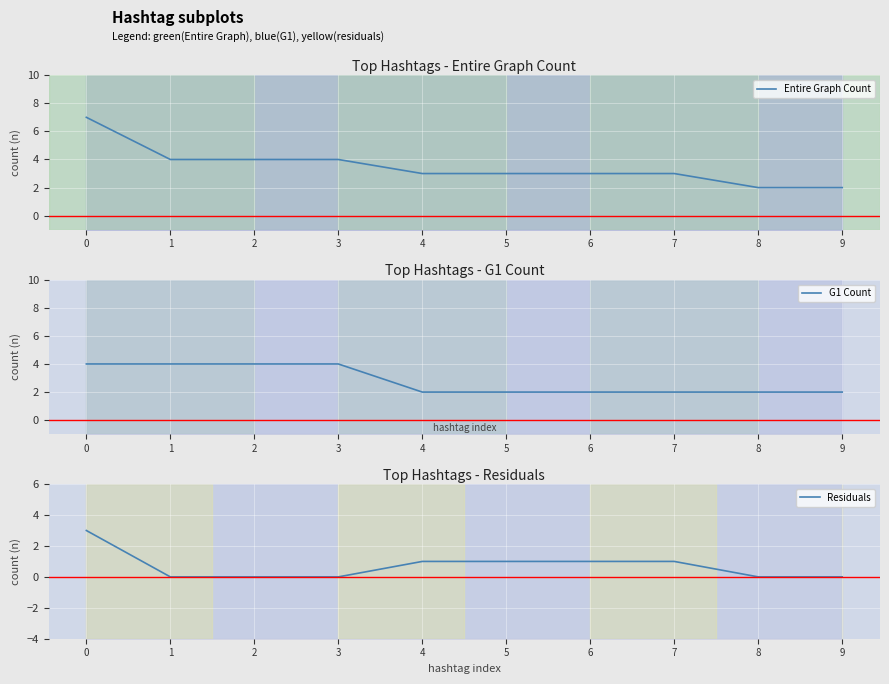

Reading left to right, extract all data points from this chart.

Entire Graph Count: 7	4	4	4	3	3	3	3	2	2
G1 Count: 4	4	4	4	2	2	2	2	2	2
Residuals: 3	0	0	0	1	1	1	1	0	0